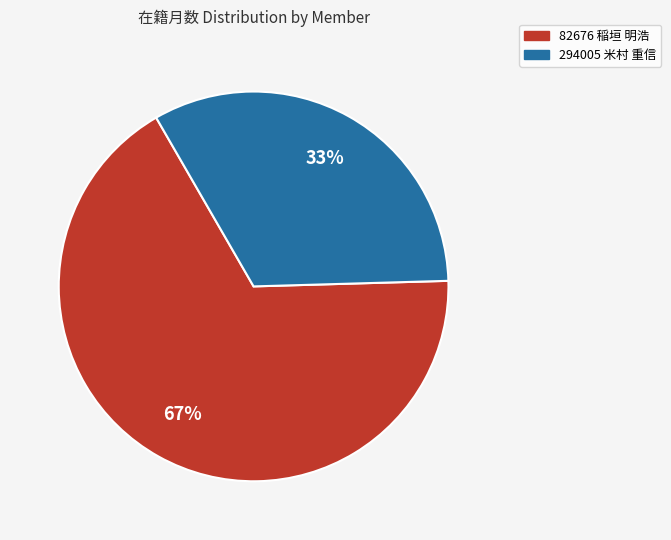

Which has a higher value, 294005 米村 重信 or 82676 稲垣 明浩?

82676 稲垣 明浩